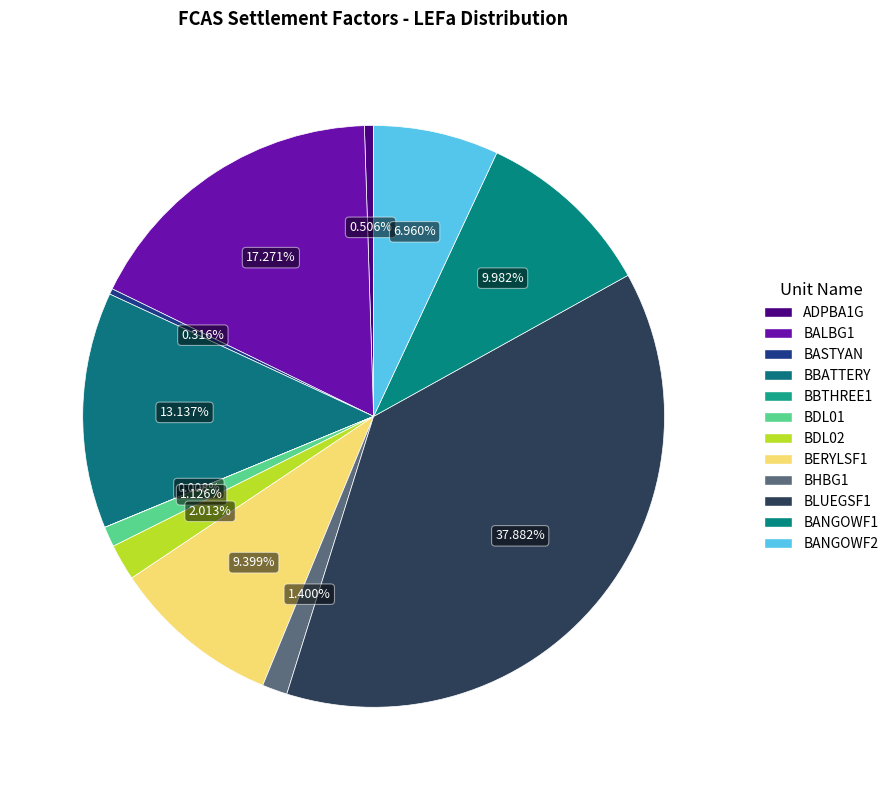

To the nearest percent, what is the difference between the largest and smallest slice percentages?

38%